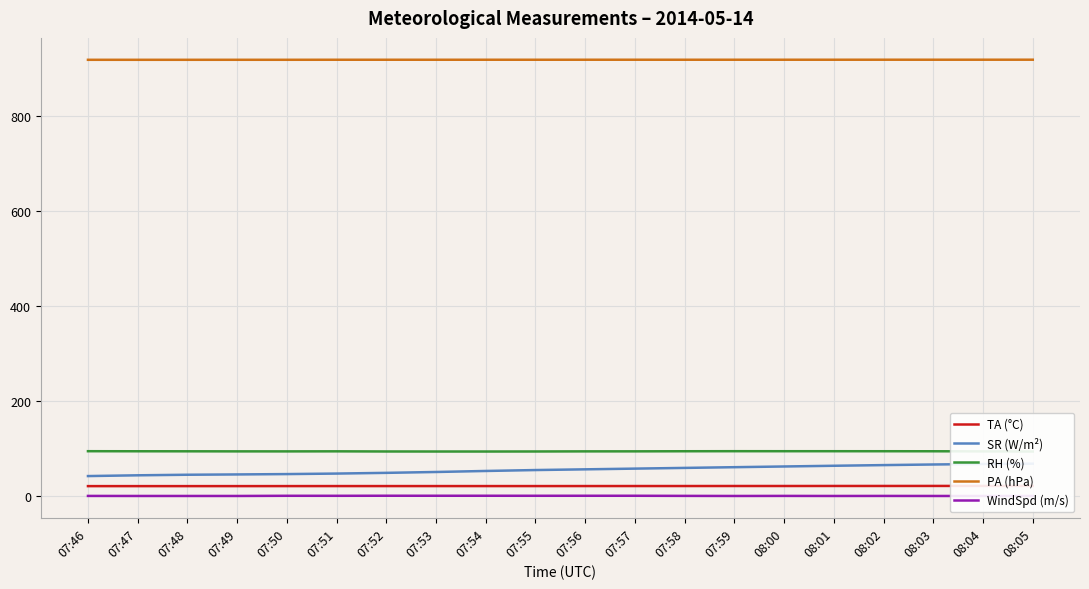

Is this an area chart (filled region under the line)?

No